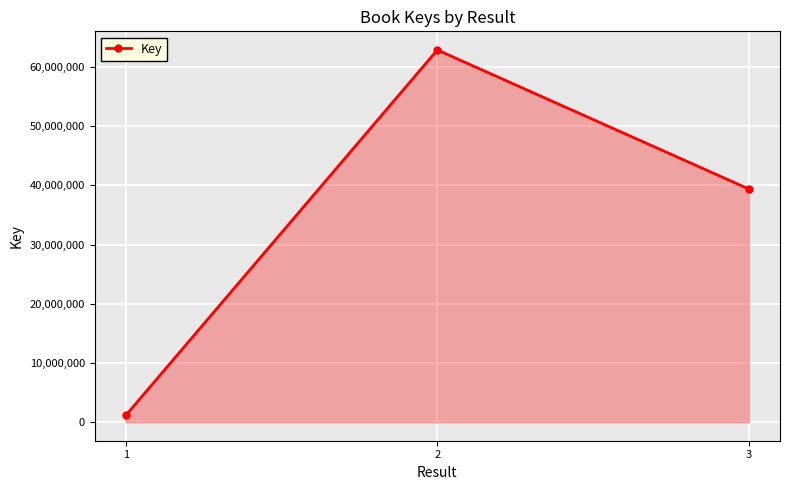

True or false: the data shows 56659697 at 3.

False